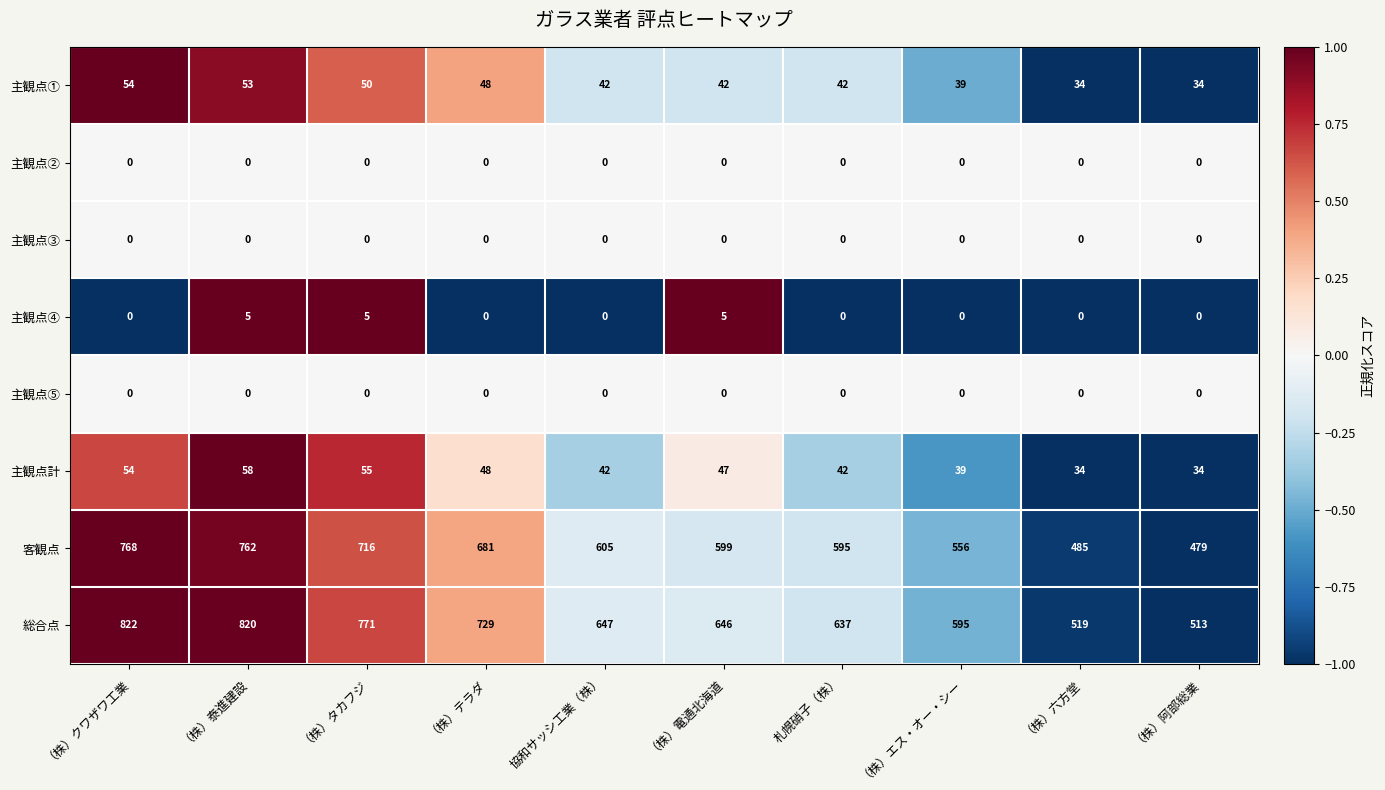

What is the greatest value displayed?

822